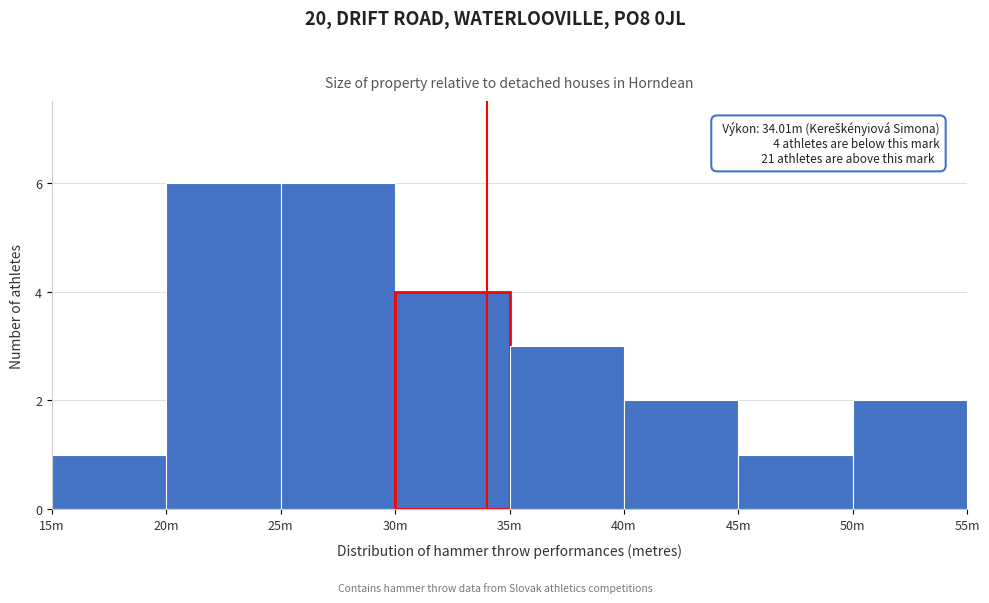

Reading left to right, transcribe all the data shown in this chart.

15m=1	20m=6	25m=6	30m=4	35m=3	40m=2	45m=1	50m=2